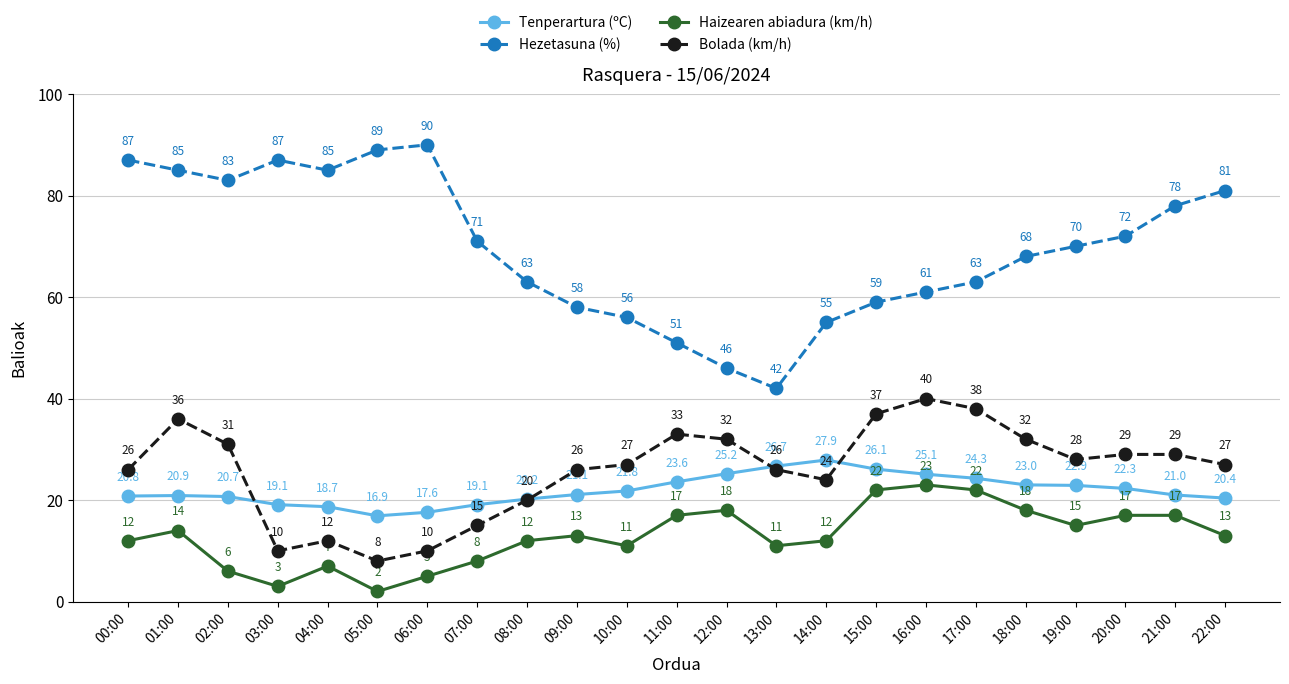

How many values in the Tenperartura (ºC) series are below 21?

10